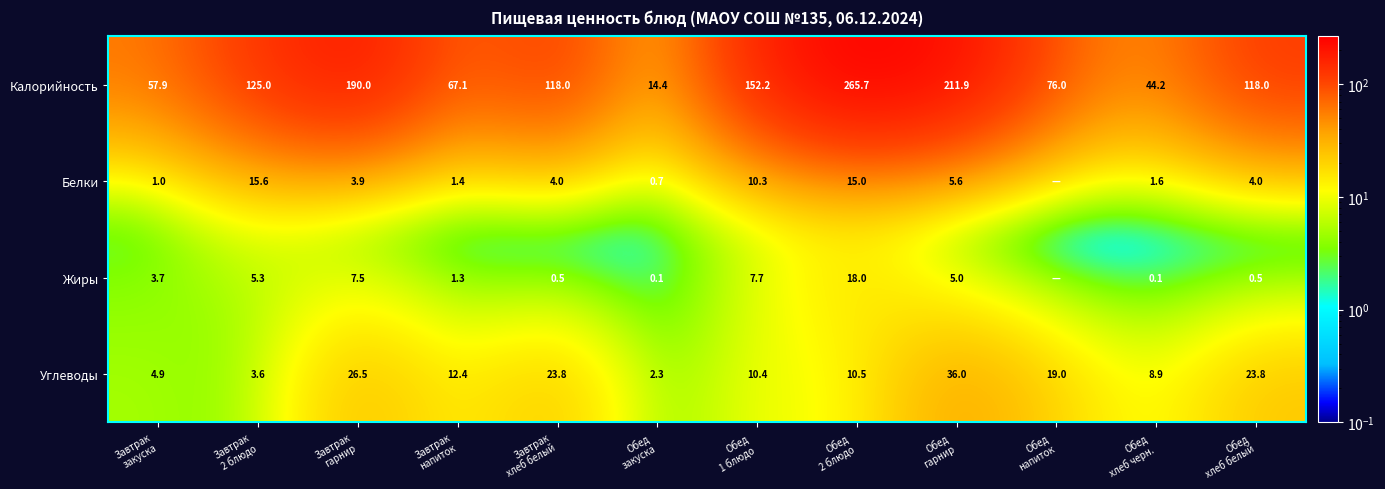

At which category is the sum across all series the highest?

Обед
2 блюдо